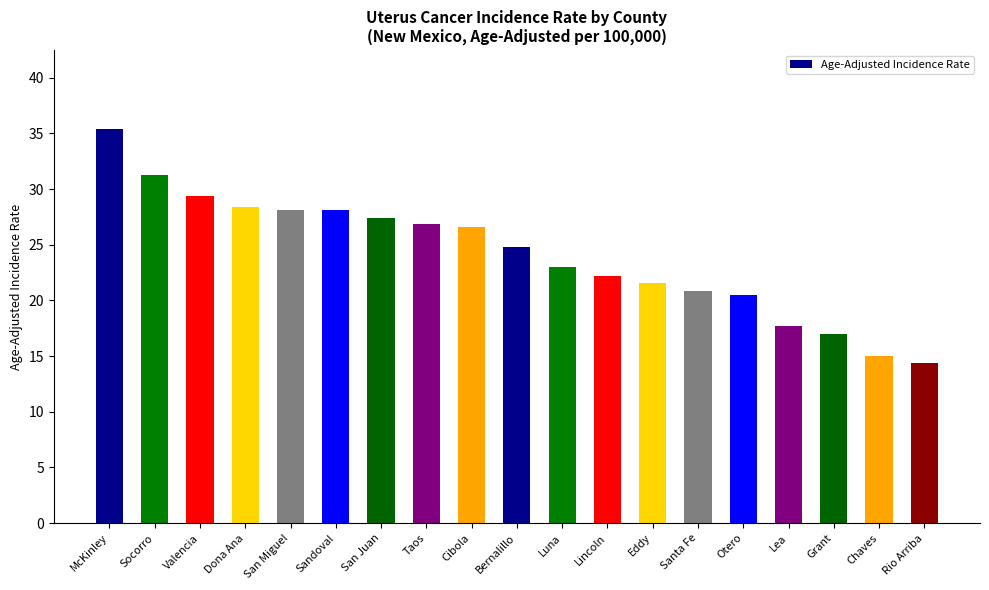

How many data points does each series have?

19